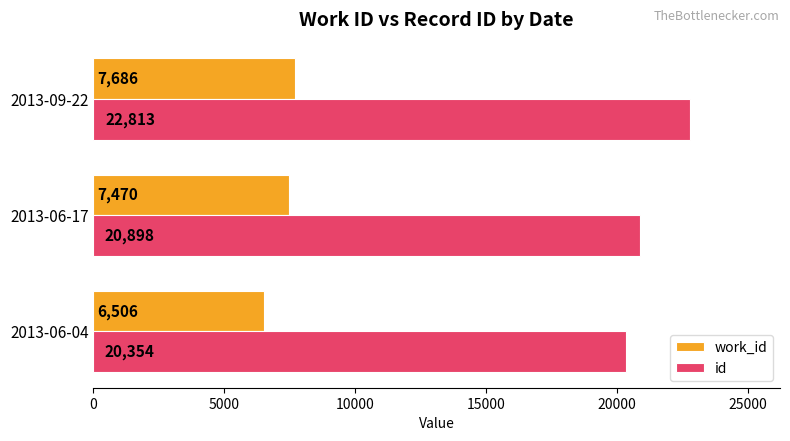

What is the spread (max minus min) of values at 2013-06-04?

13848